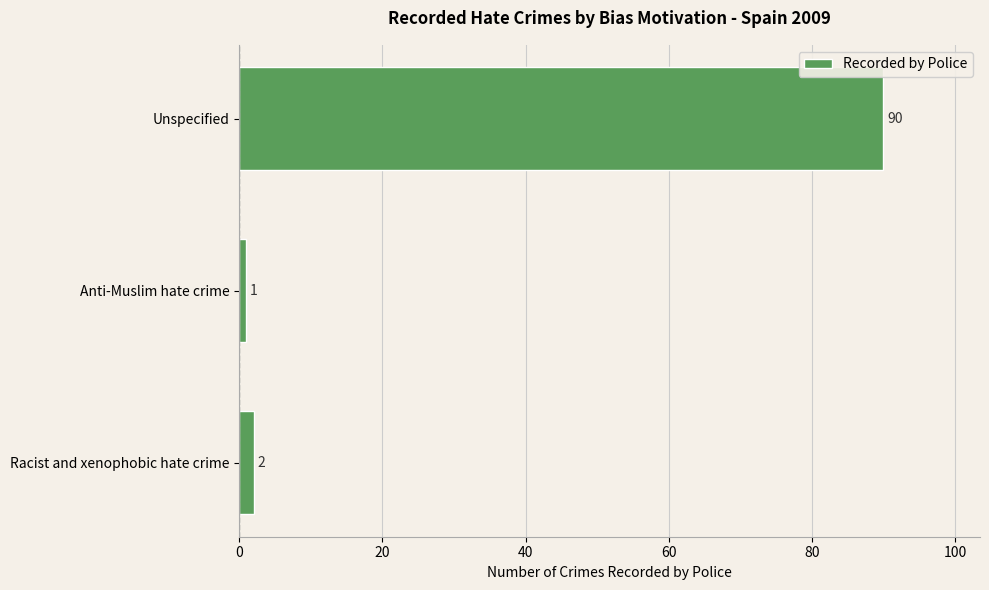

How many values are below 2?

1